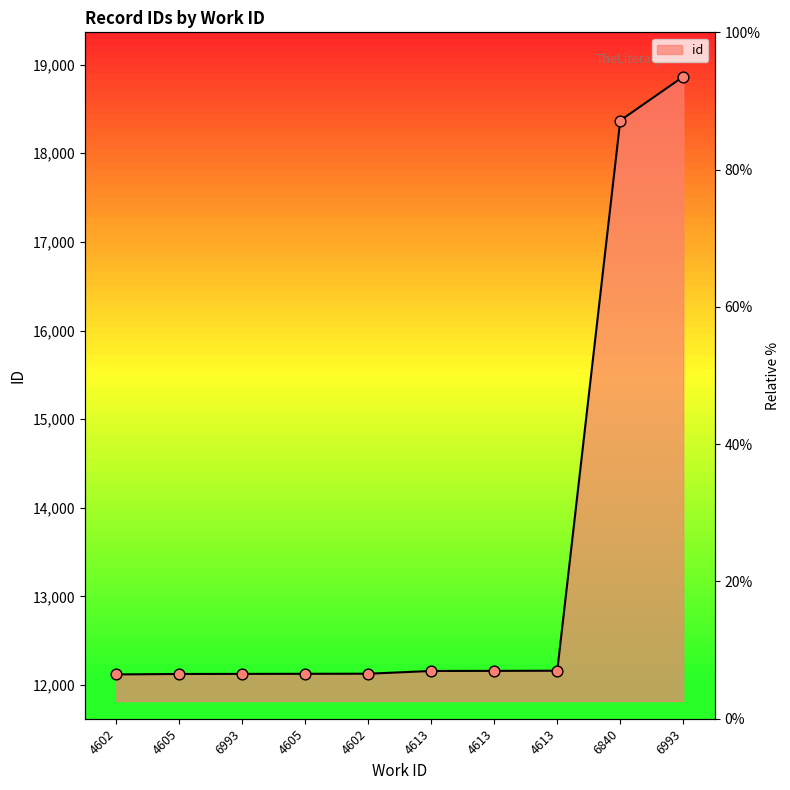

What is the change in value from 4602 to 4605?

+7